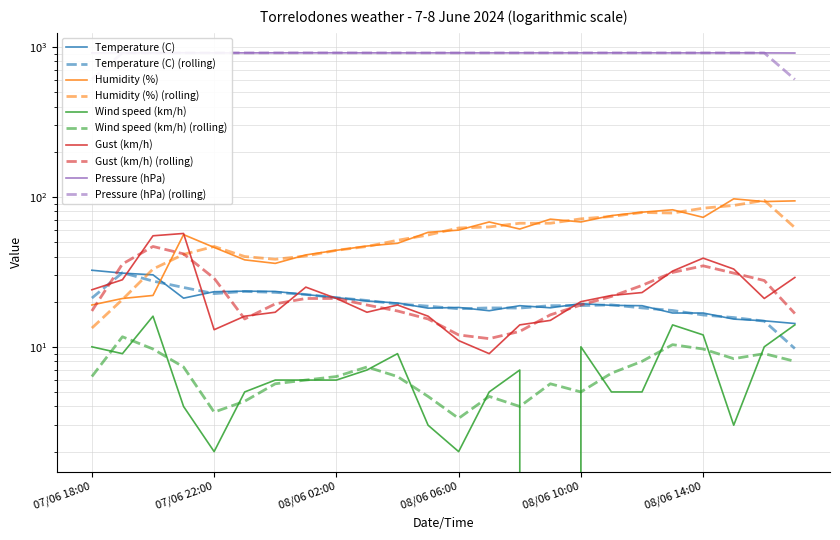

Is this an area chart (filled region under the line)?

No